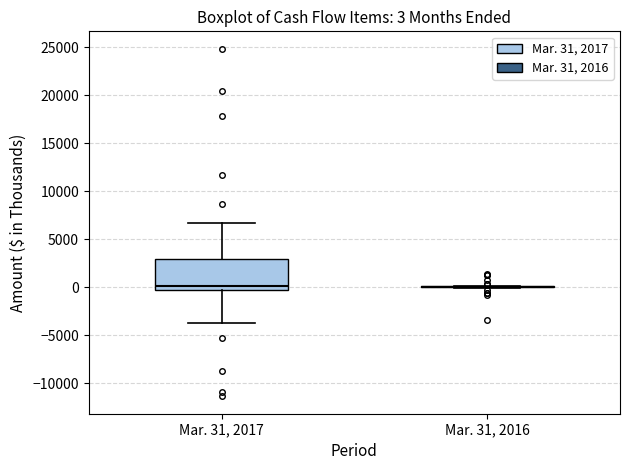

Comparing the boxes themselves (not the whiskers), which one is the tallest?

Mar. 31, 2017